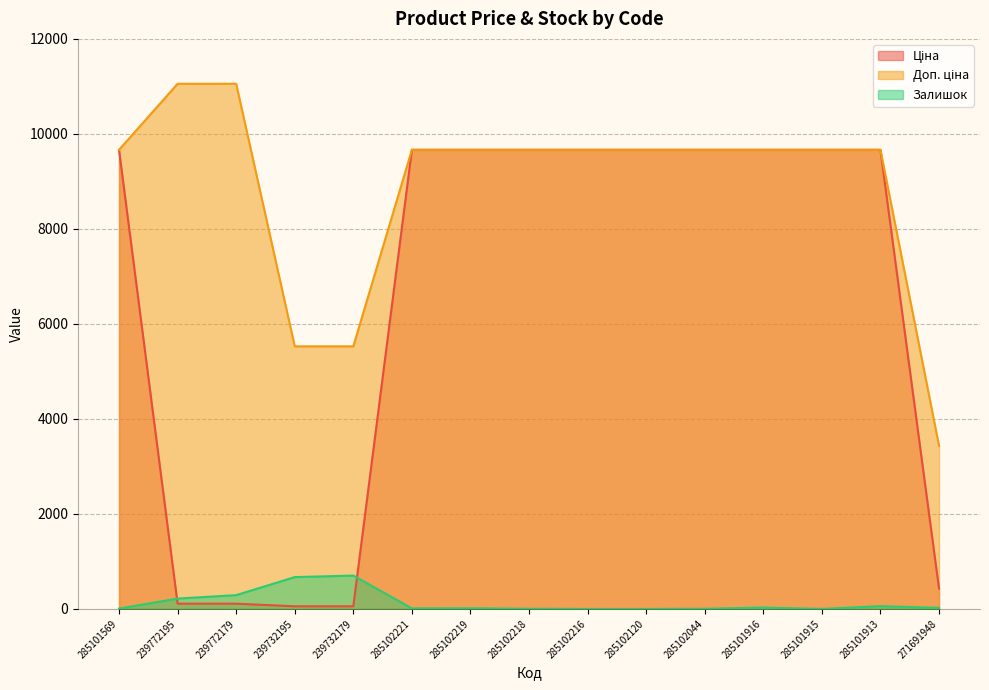

What is the average value of the Ціна series?

6493.8